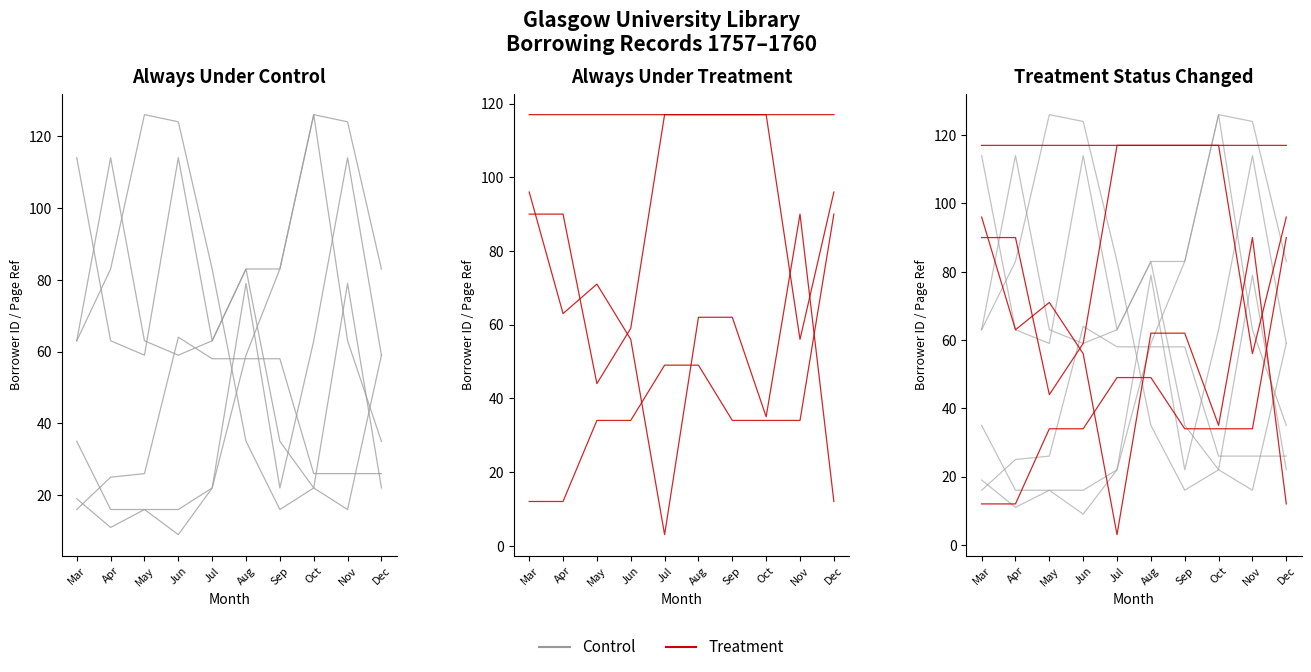

Read the Control value at Mar.

16